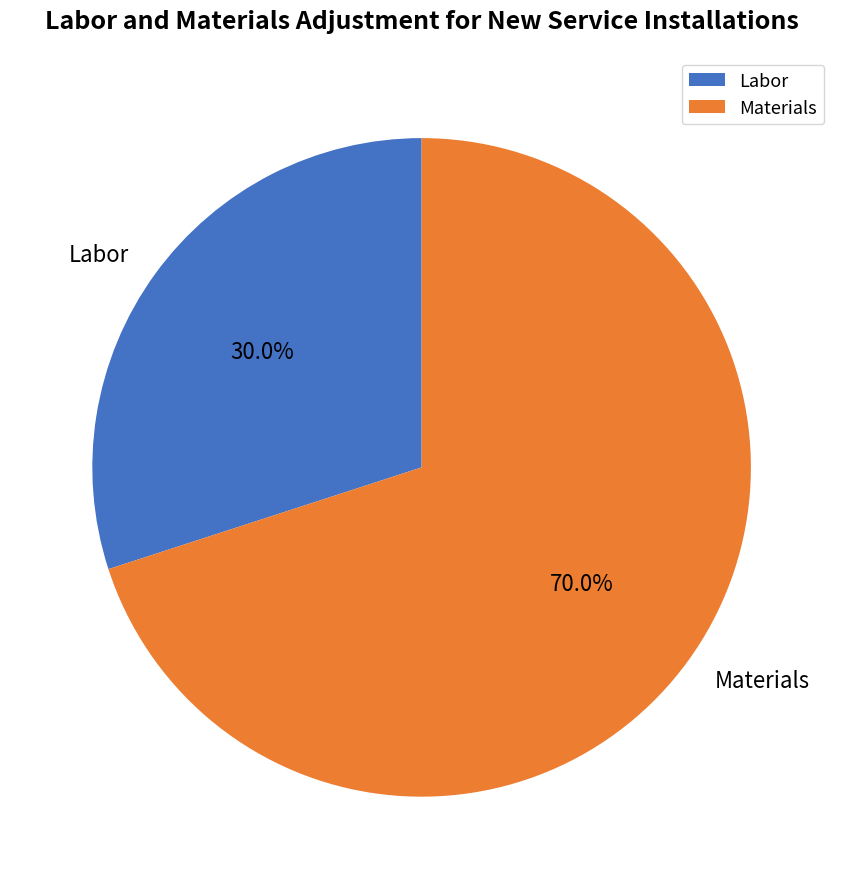

To the nearest percent, what portion does Materials represent?

70%